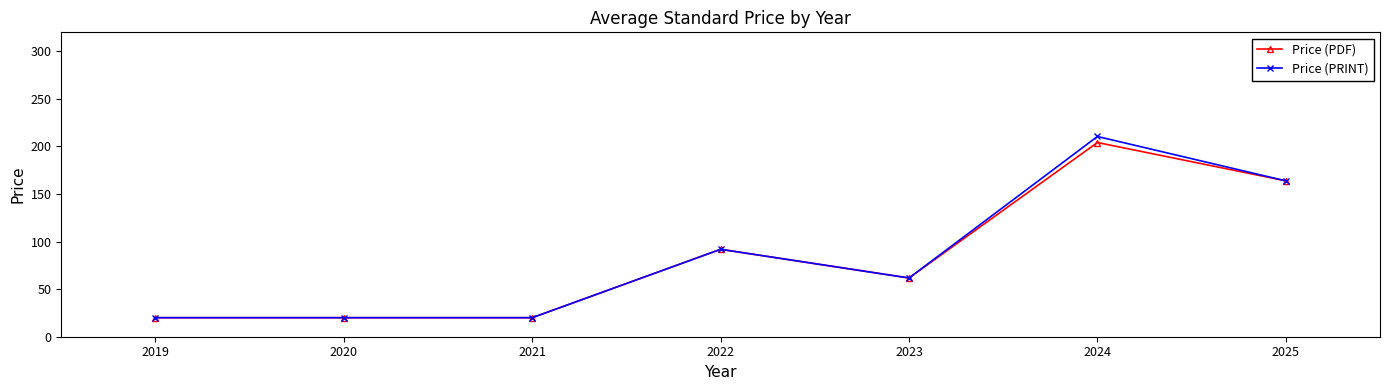

Where does the Price (PRINT) series first go above 61?

2022